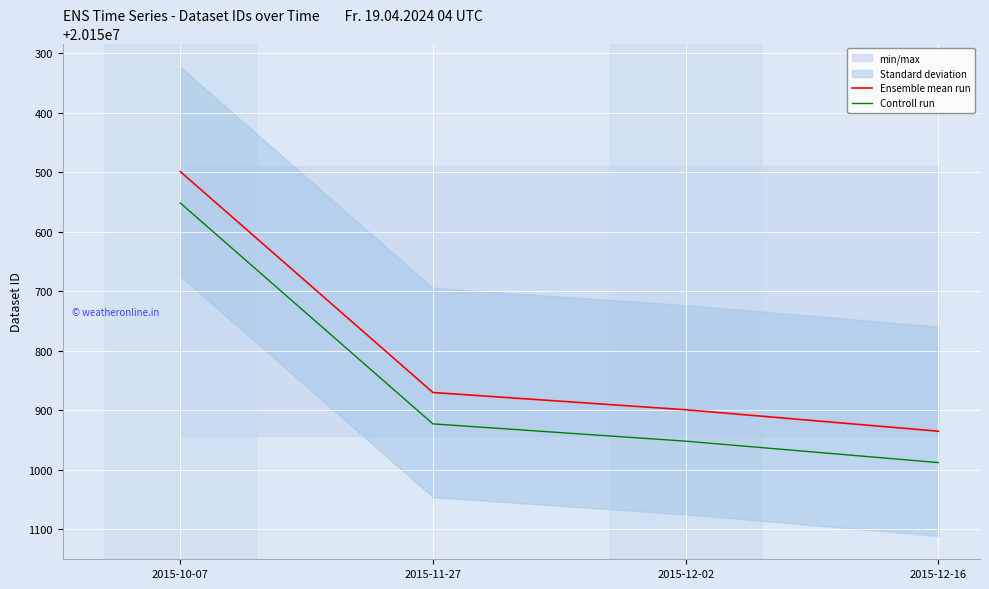

Rank the series by their maximum value, from lowest to highest.

Ensemble mean run, Controll run